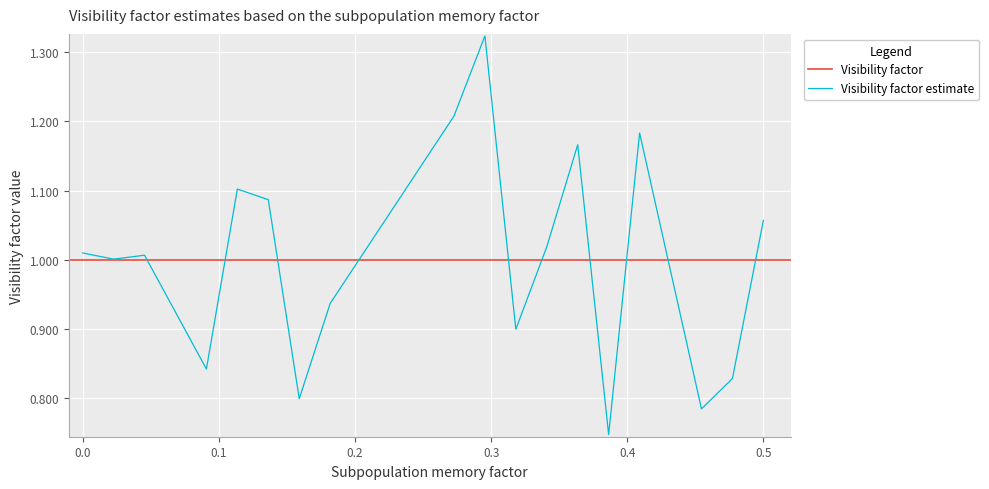

True or false: the data has more than 1 interior local peaks.

True